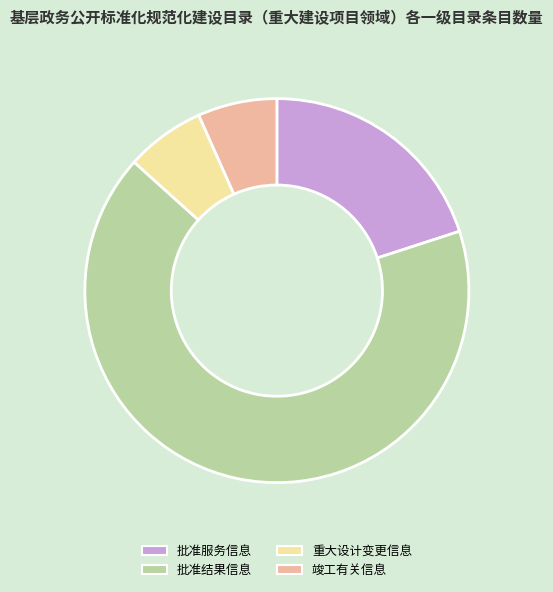

Which slice is the largest?

批准结果信息